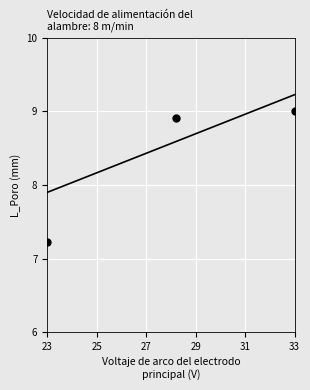

What Y value in the scatter plot is closest to 8?

7.2